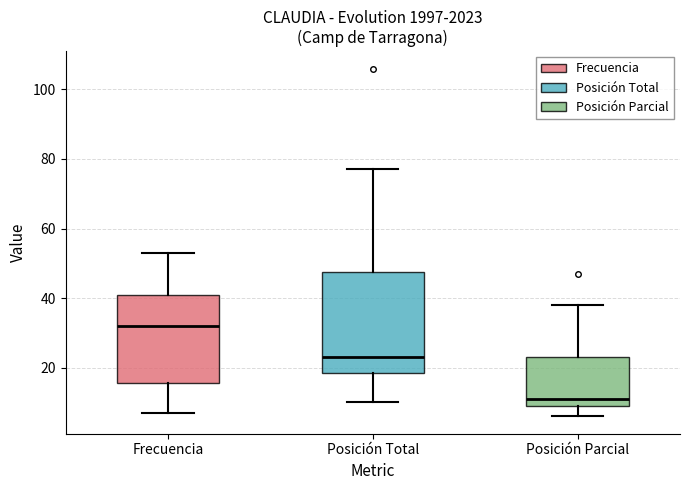

Reading left to right, transcribe this box plot: for each box, give where its median line is, the range the box spans, and where its two whiskers end, as read against the y-axis. The values are not printed on the chart, so give them approximately, as read against the axis.

Frecuencia: median 32, box 16 to 42, whiskers 8 to 54
Posición Total: median 24, box 18 to 48, whiskers 10 to 78
Posición Parcial: median 12, box 10 to 24, whiskers 6 to 38